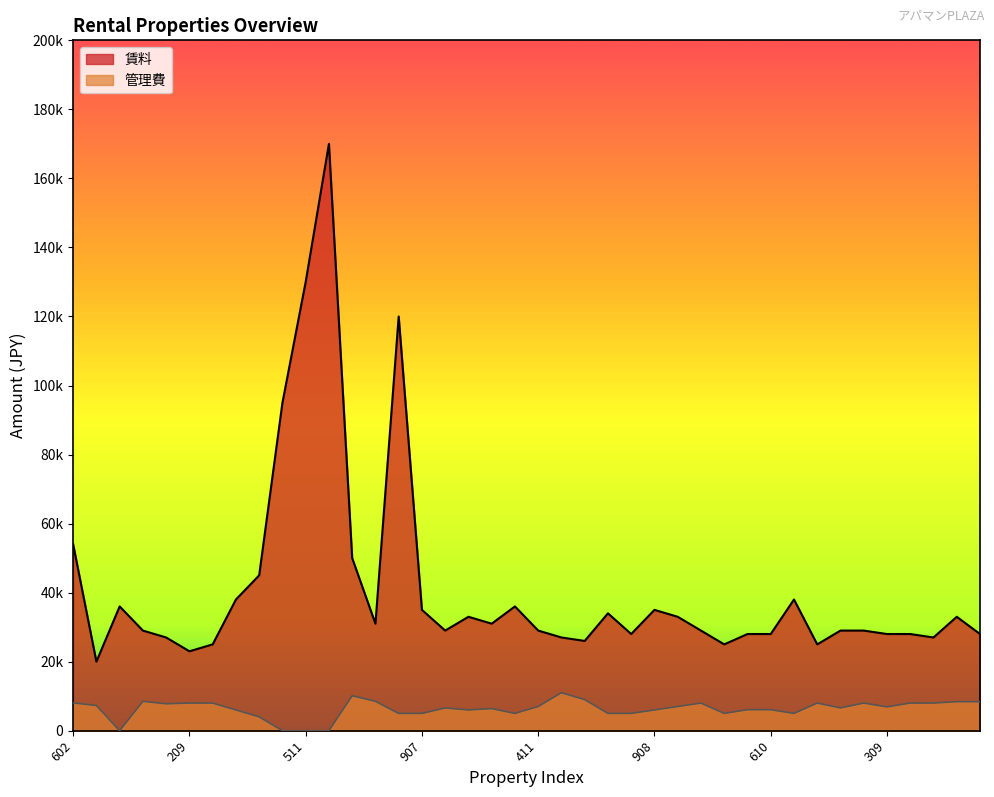

Rank the series at 411 from highest to lowest value.

賃料, 管理費